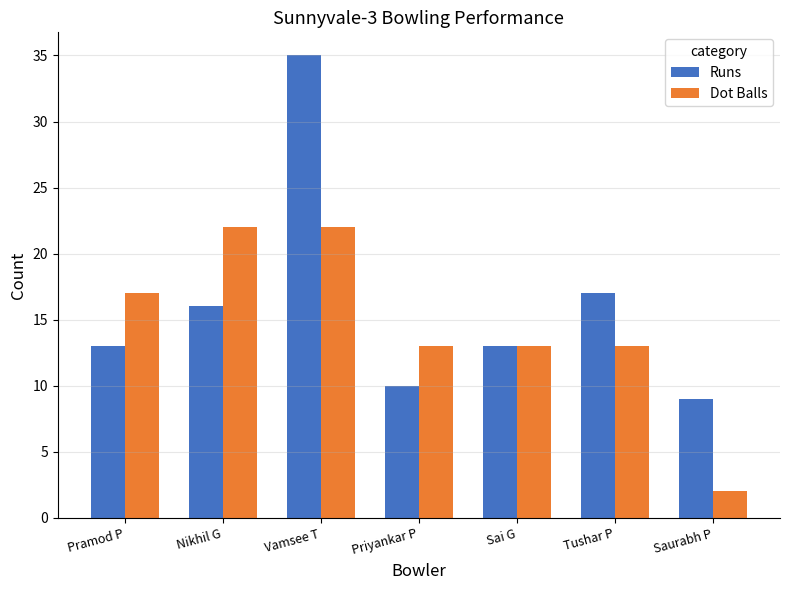

List the series in order of their overall mean, lowest first.

Dot Balls, Runs